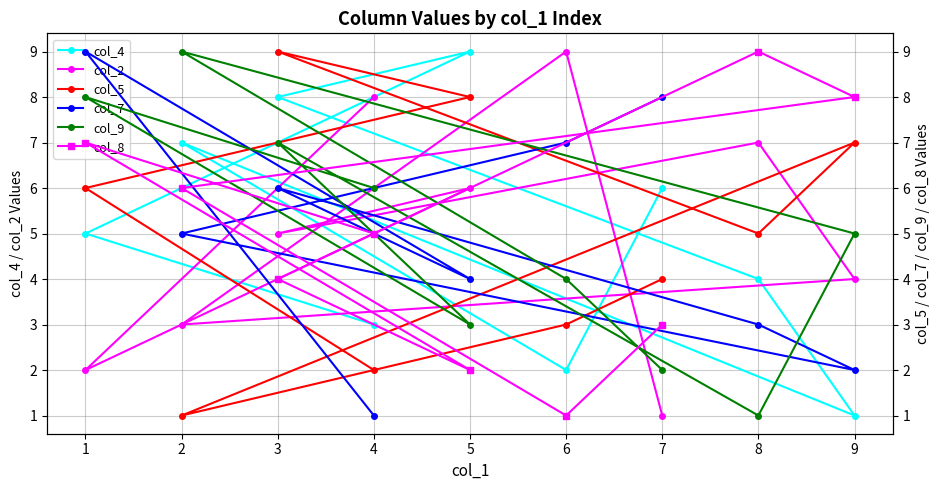

The col_4 series shows 2 at 6. True or false?

True